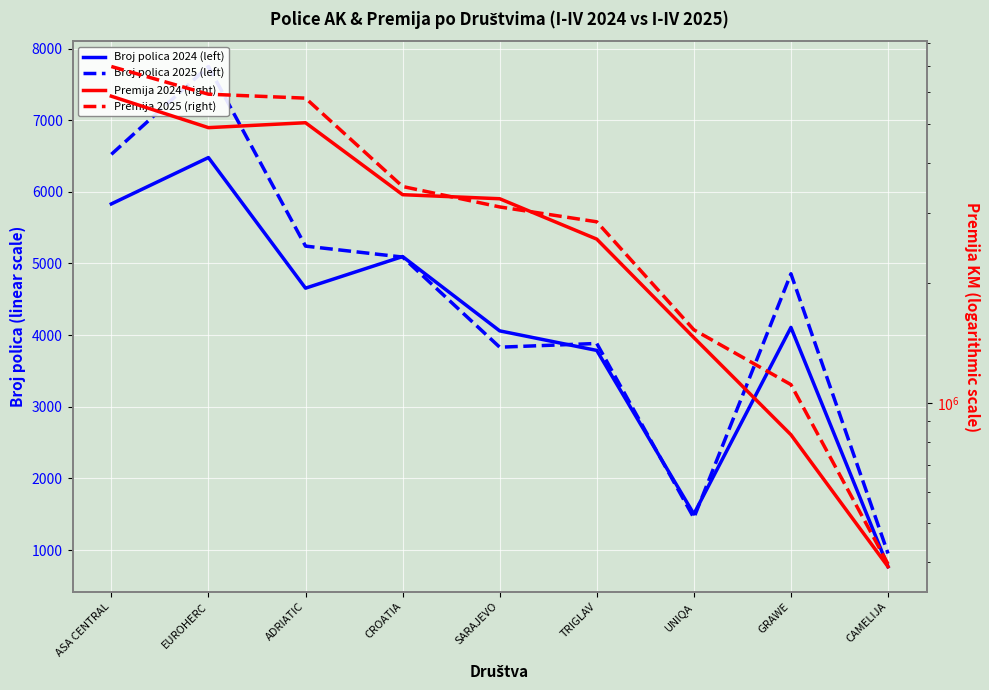

At ASA CENTRAL, list the series in order from largest to smallest.

Premija 2025 (right), Premija 2024 (right), Broj polica 2025 (left), Broj polica 2024 (left)